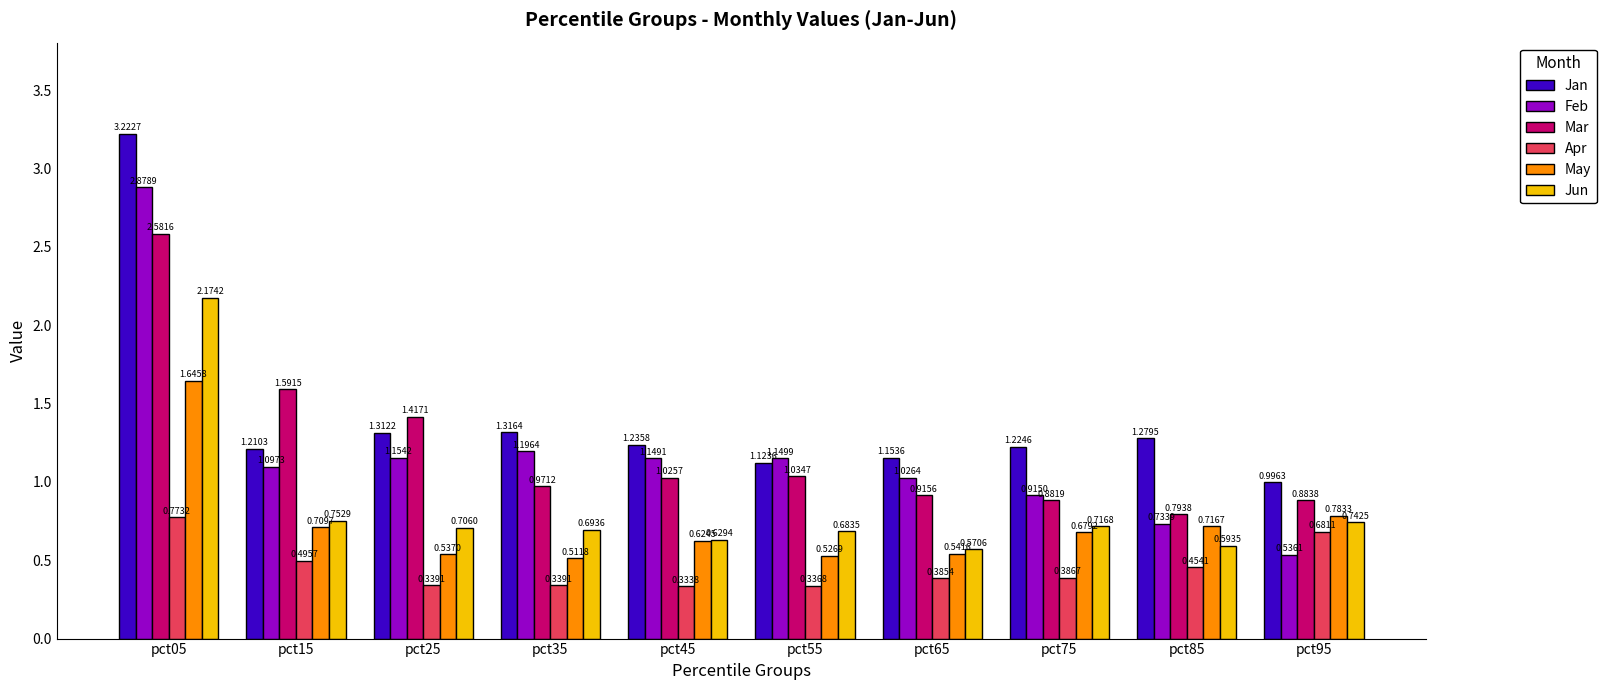

List the labels in order of Mar value, smallest first.

pct85, pct75, pct95, pct65, pct35, pct45, pct55, pct25, pct15, pct05